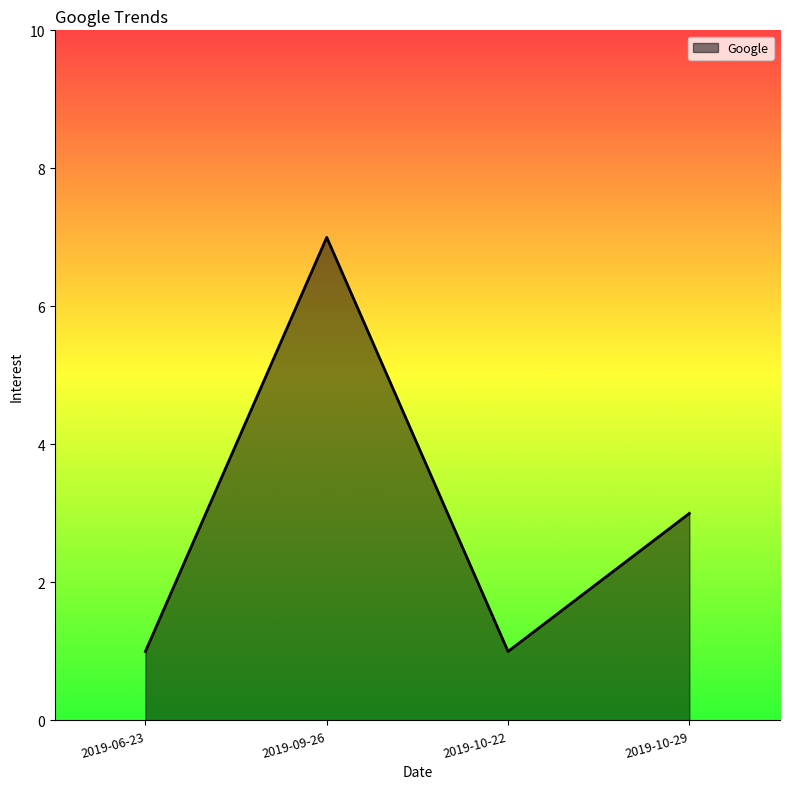

What is the smallest value displayed?

1